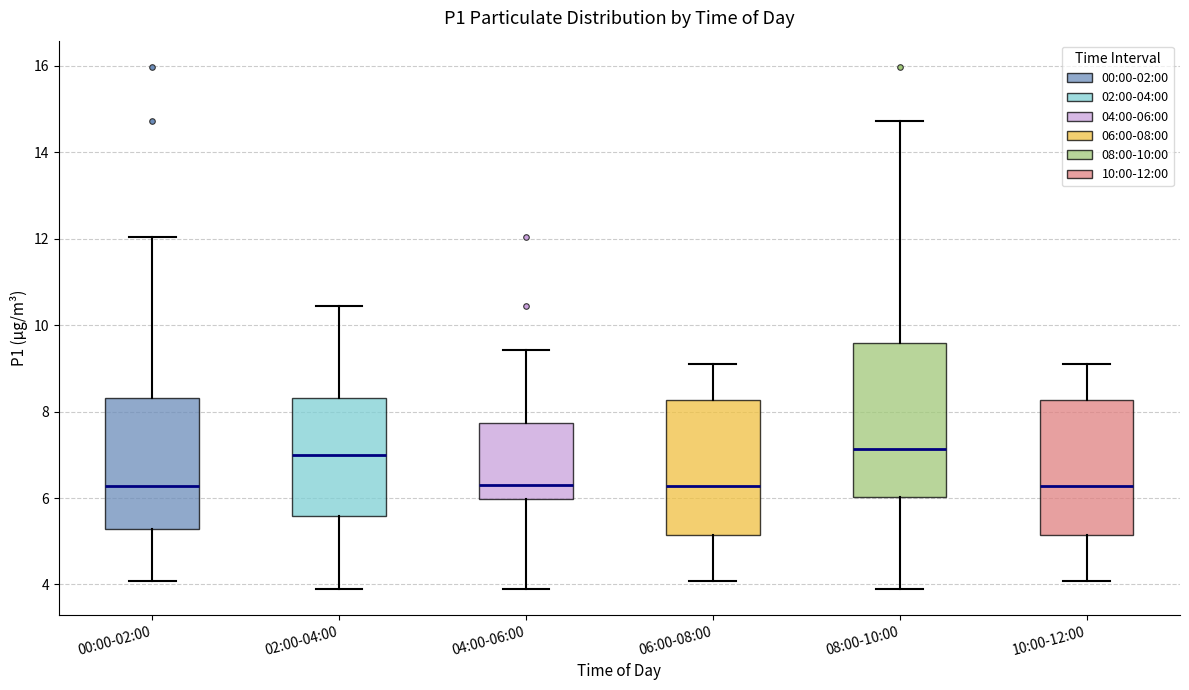

Which box is the tallest, from its lower edge to its upper edge?

08:00-10:00